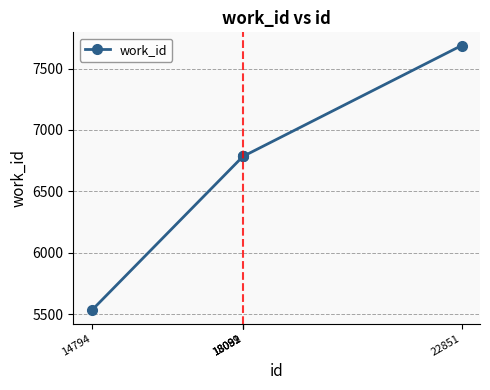

How many categories are shown in the chart?

5